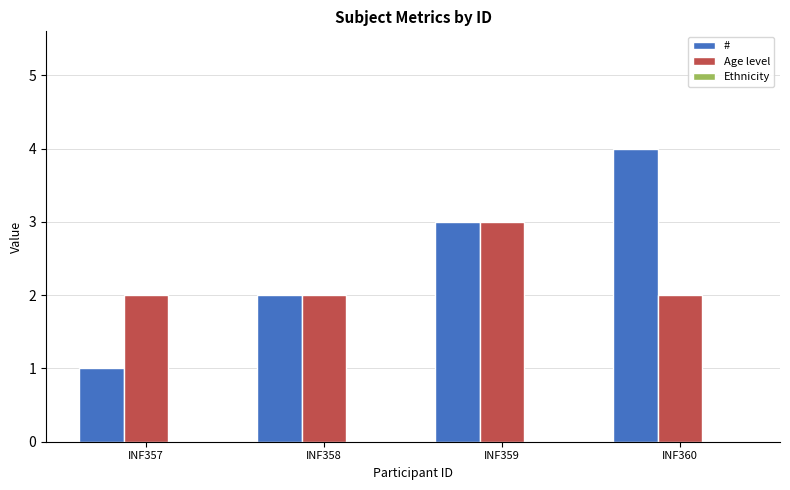

How many bars are there in each group?

2